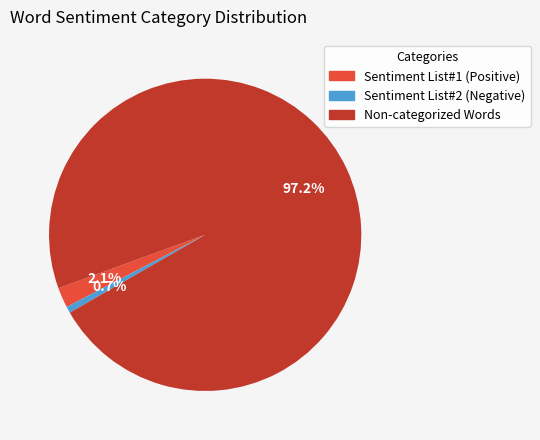

Does any single category account for the majority?

Yes